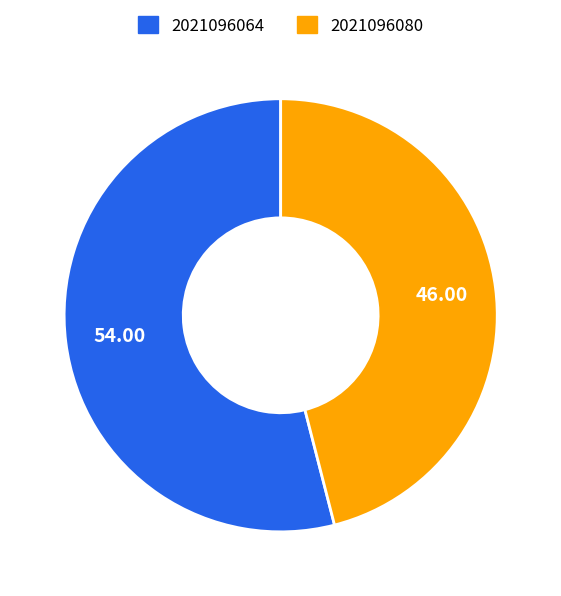

Count the number of slices in the pie.

2